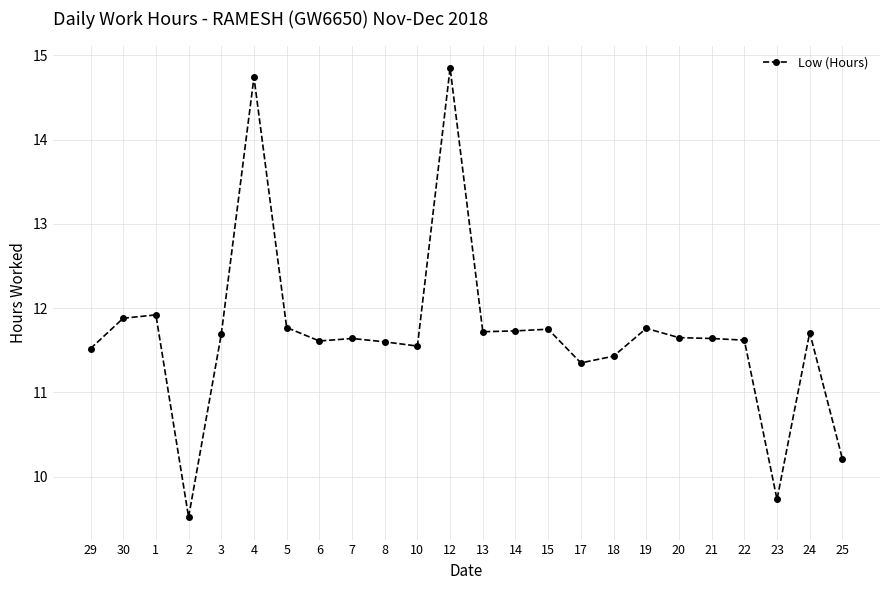

True or false: there are more than 0 points higher than both neighbors.

True